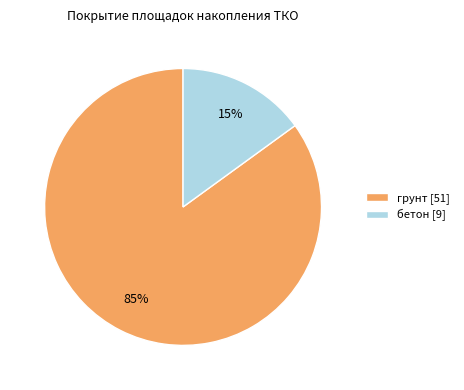

True or false: грунт accounts for 85% of the total.

True